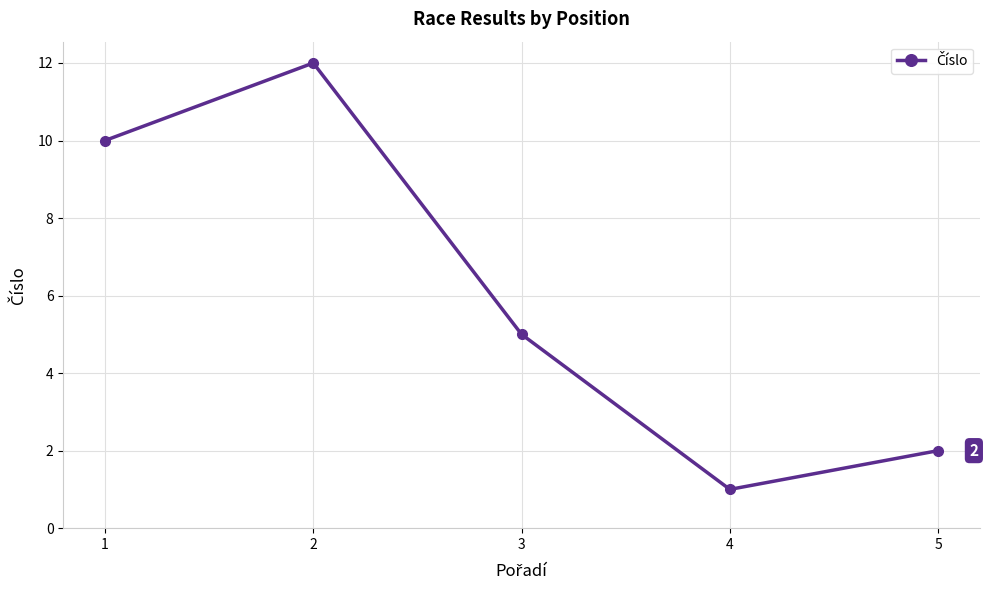

List the labels in order of value, smallest first.

4, 5, 3, 1, 2